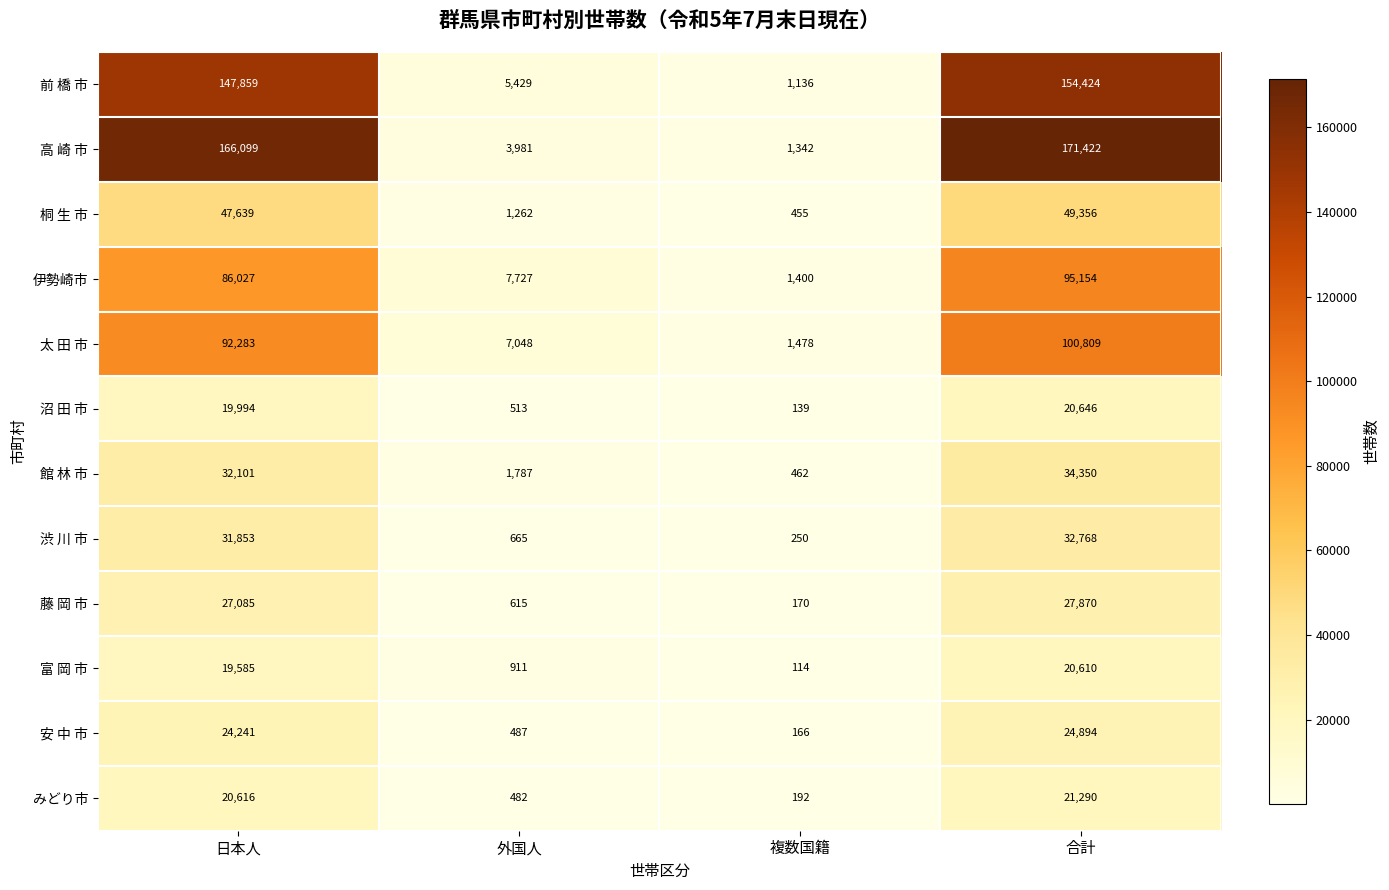

What is the approximate value of 伊勢崎市 at 日本人?

86027